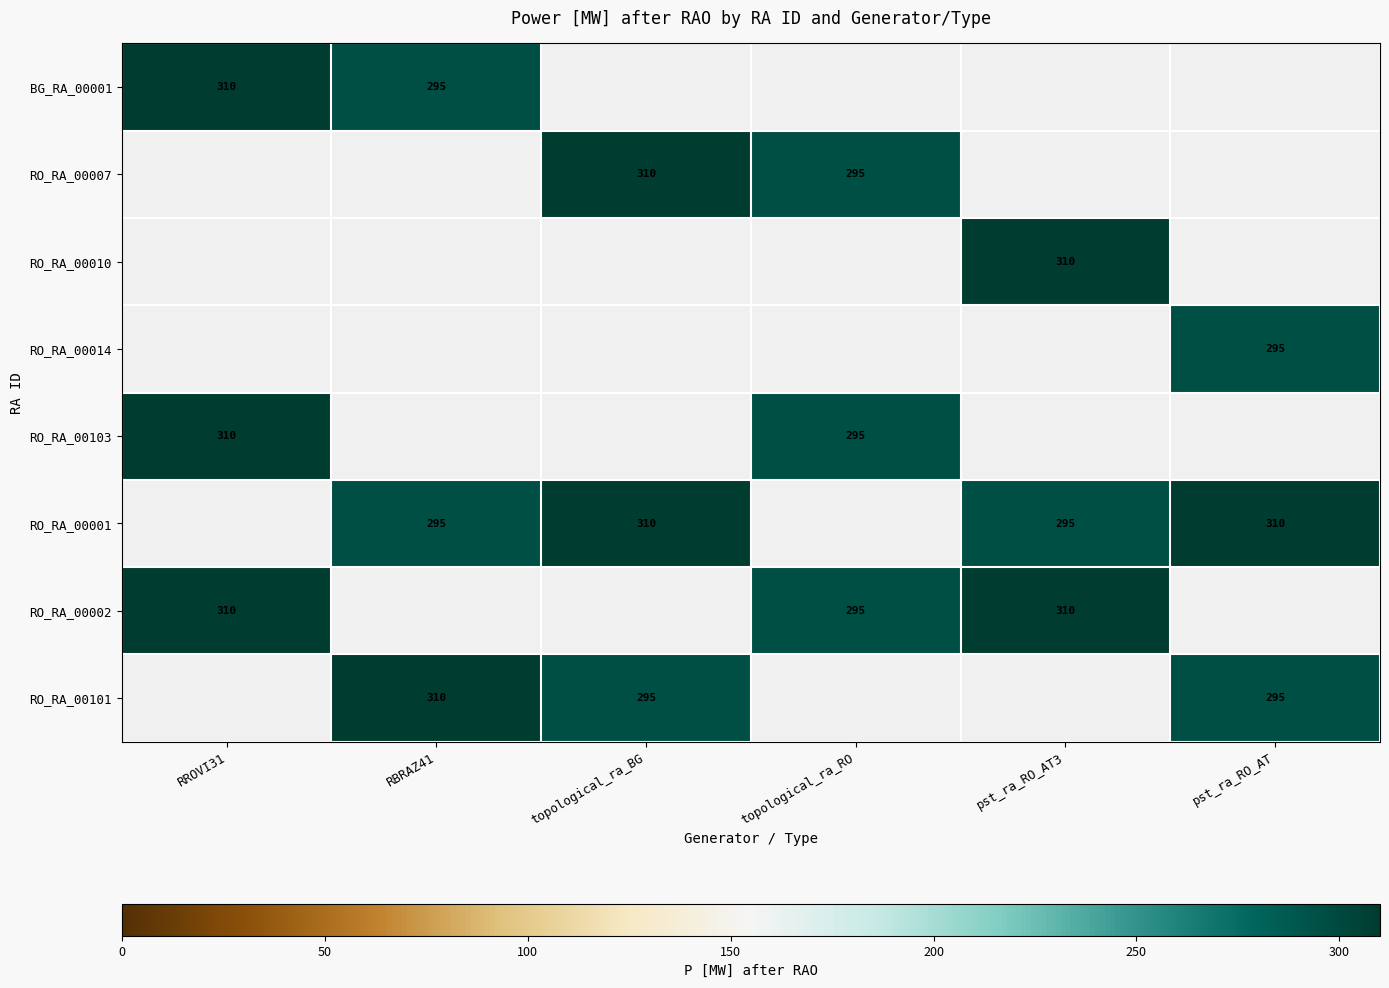

What is the minimum value shown in the chart?

295.0